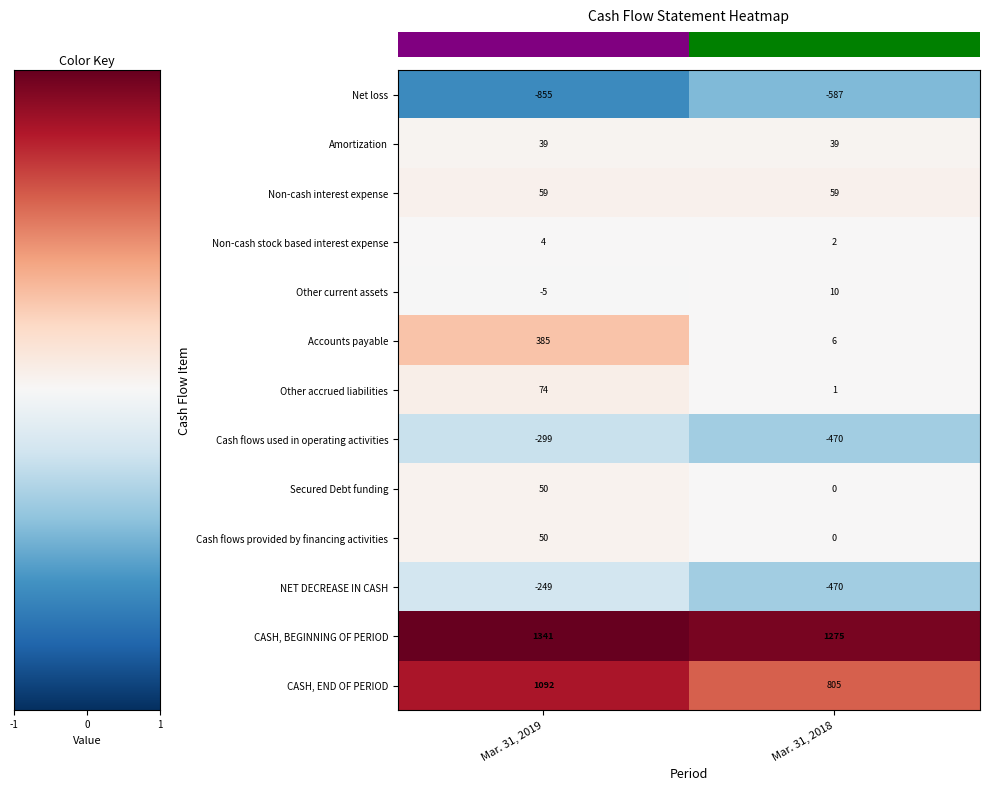

What is the approximate value of Cash flows provided by financing activities at Mar. 31, 2019, to the nearest 5?

50